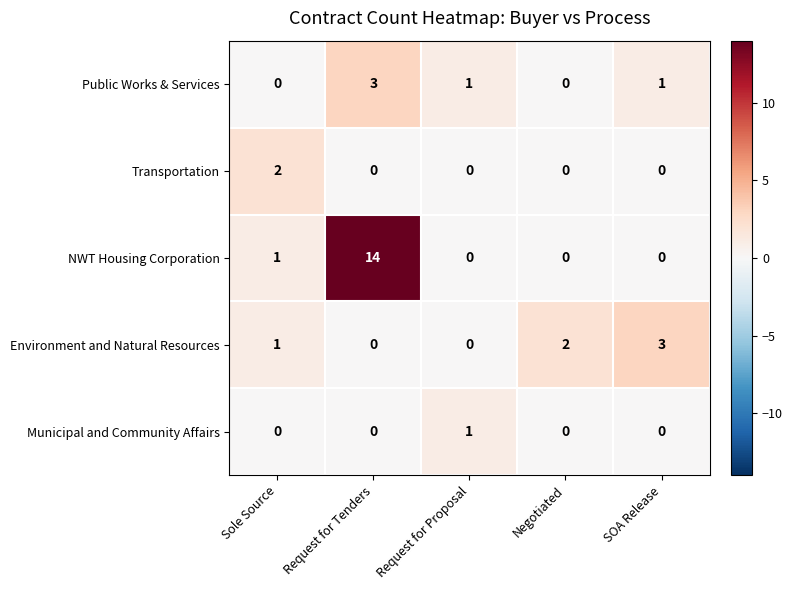

Reading left to right, extract all data points from this chart.

Public Works & Services: Sole Source=0	Request for Tenders=3	Request for Proposal=1	Negotiated=0	SOA Release=1
Transportation: Sole Source=2	Request for Tenders=0	Request for Proposal=0	Negotiated=0	SOA Release=0
NWT Housing Corporation: Sole Source=1	Request for Tenders=14	Request for Proposal=0	Negotiated=0	SOA Release=0
Environment and Natural Resources: Sole Source=1	Request for Tenders=0	Request for Proposal=0	Negotiated=2	SOA Release=3
Municipal and Community Affairs: Sole Source=0	Request for Tenders=0	Request for Proposal=1	Negotiated=0	SOA Release=0